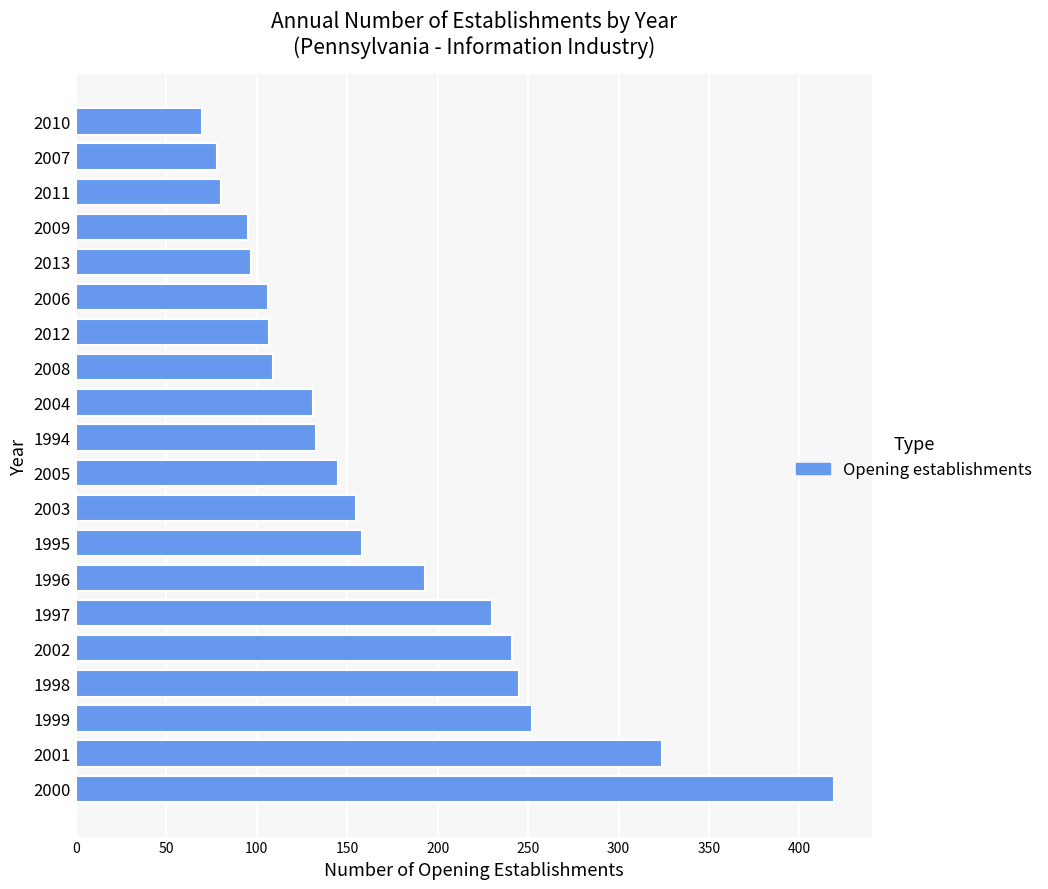

True or false: the data shows 85 at 2003.

False